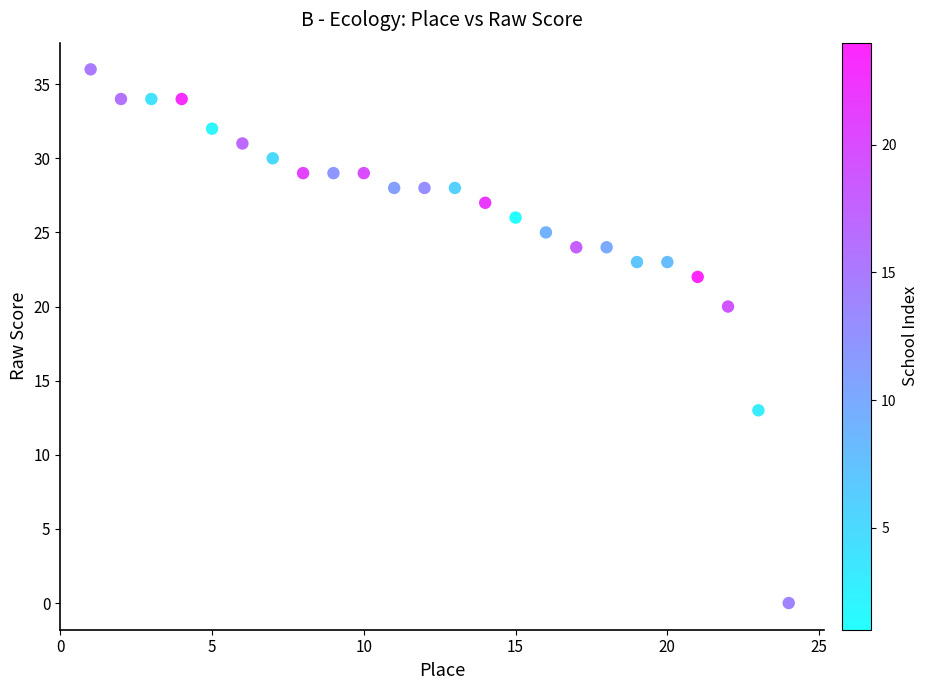

What is the range of X values (max minus min)?

23